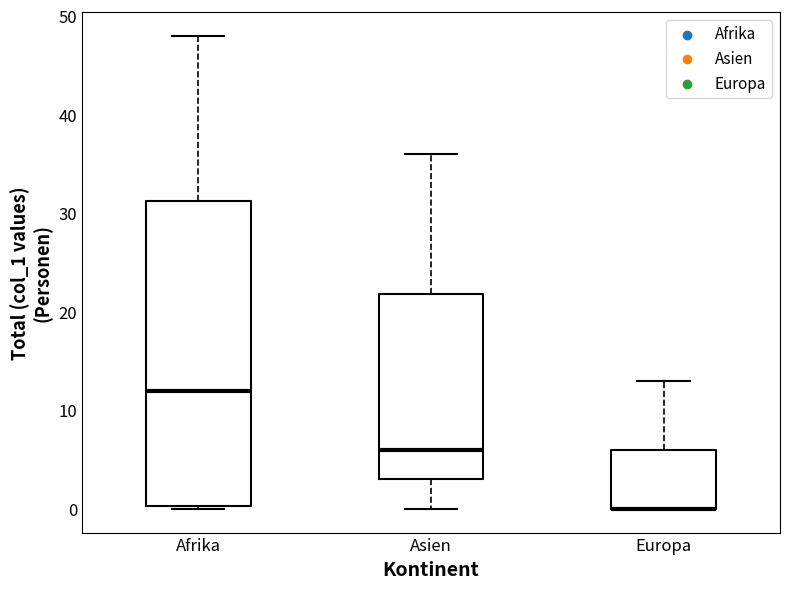

Reading left to right, read every box against the y-axis: the position of its median line, the range the box covers, and the ends of its whiskers. The values are not printed on the chart, so give them approximately, as read against the axis.

Afrika: median 12, box 0 to 31, whiskers 0 to 48
Asien: median 6, box 3 to 22, whiskers 0 to 36
Europa: median 0 (drawn on the box's lower edge), box 0 to 6, whiskers 0 to 13